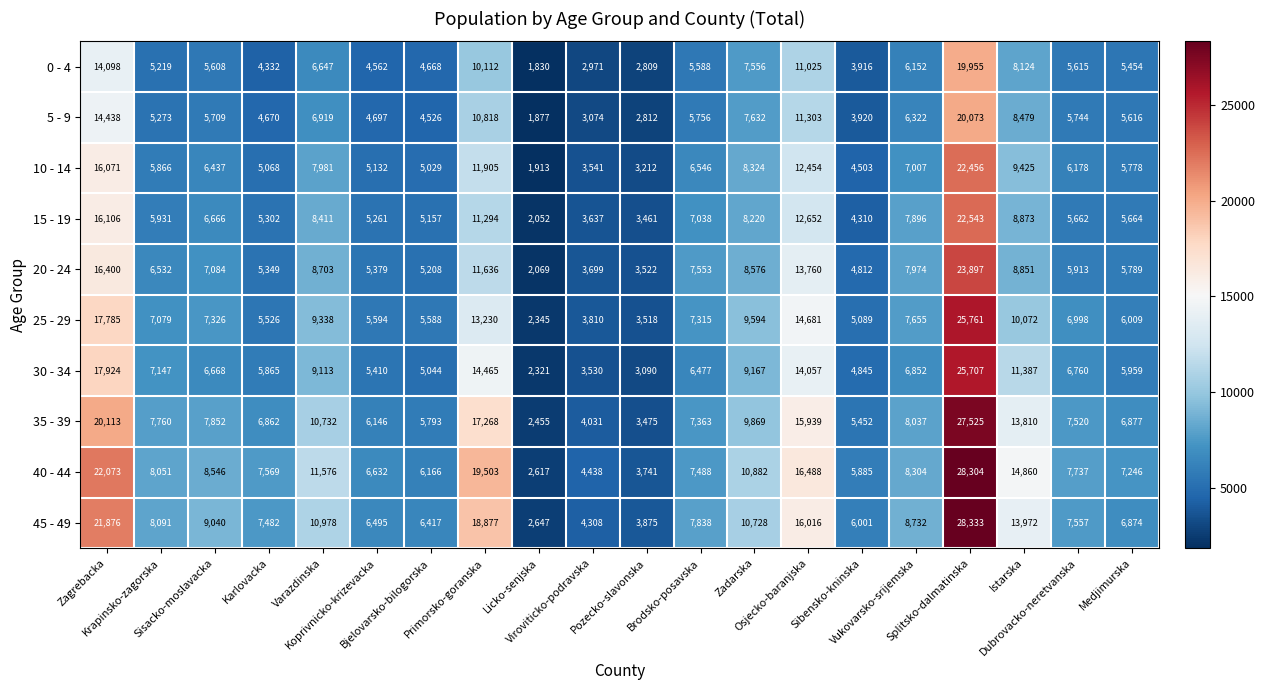

Which series has the largest total across all categories?

40 - 44